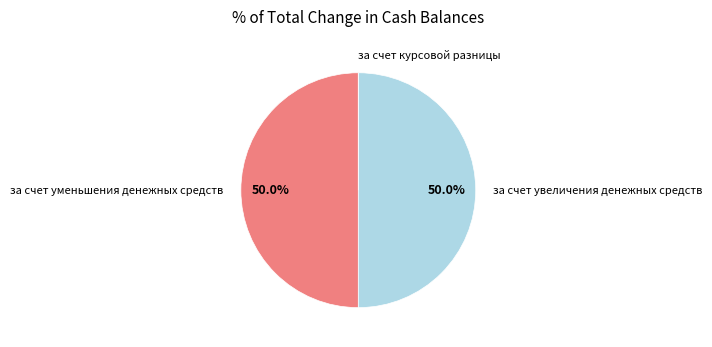

How much of the chart is everything except за счет увеличения денежных средств?

50.0%